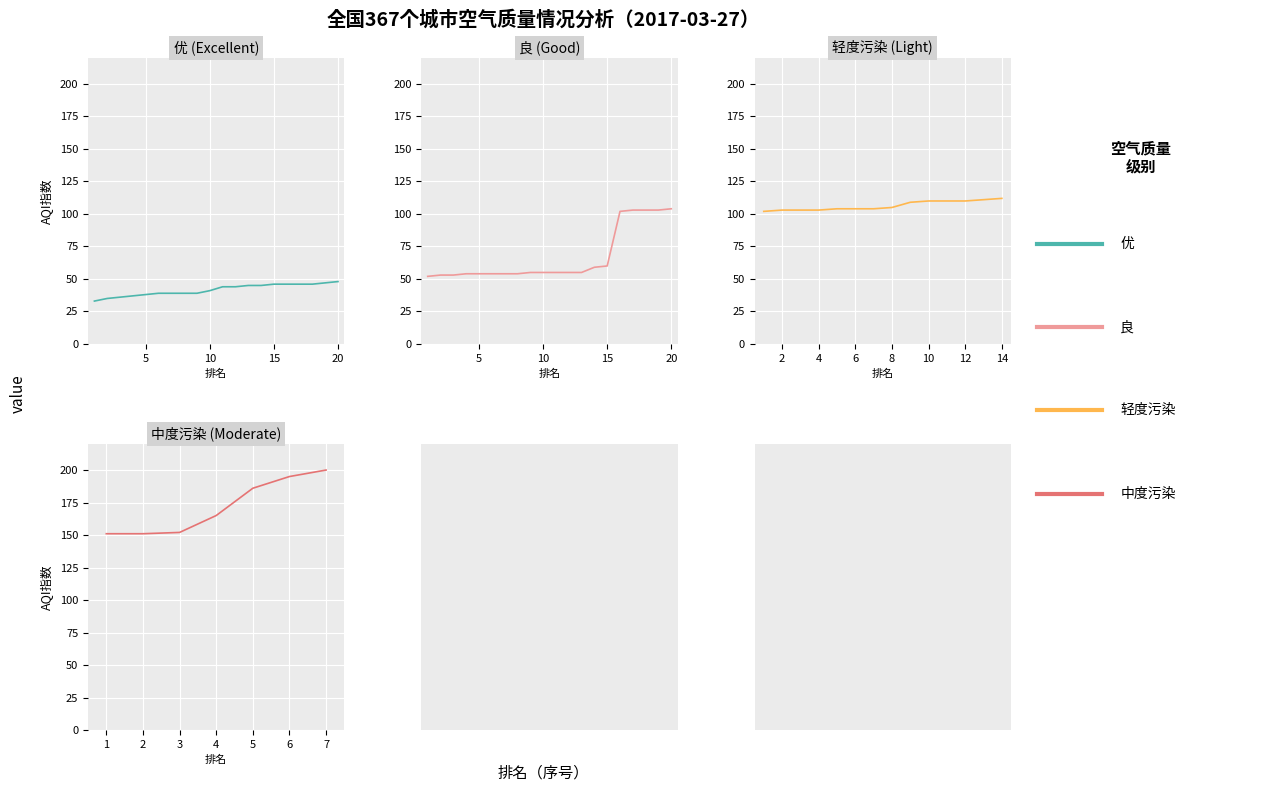

The value of 优 (AQI) at 20 is 80. True or false?

False